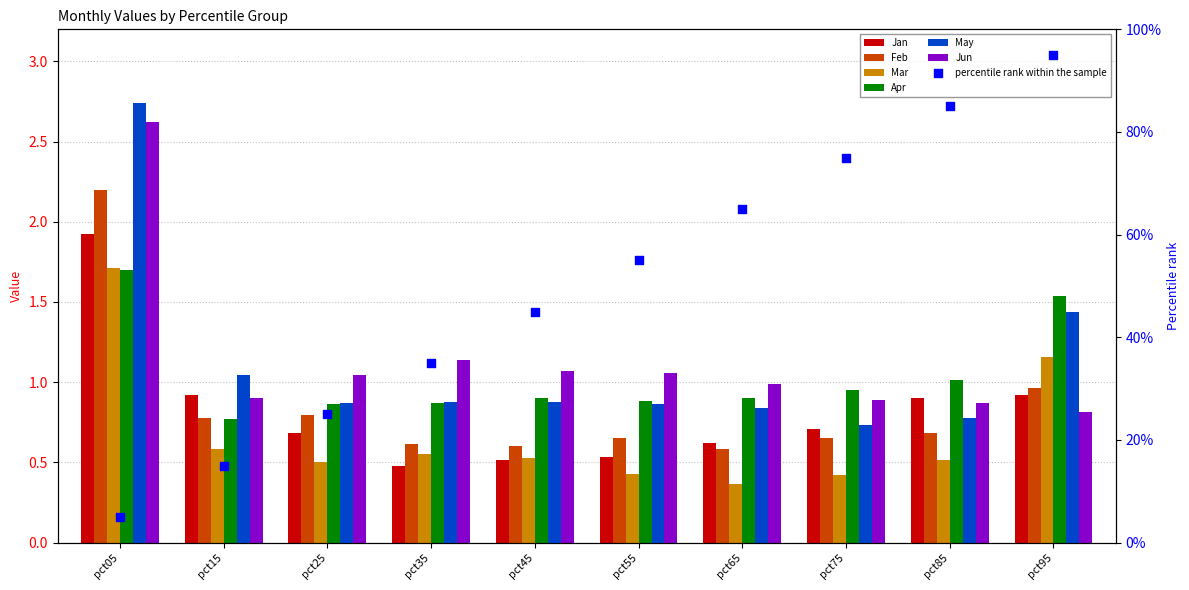

Which series has the largest total across all categories?

Jun